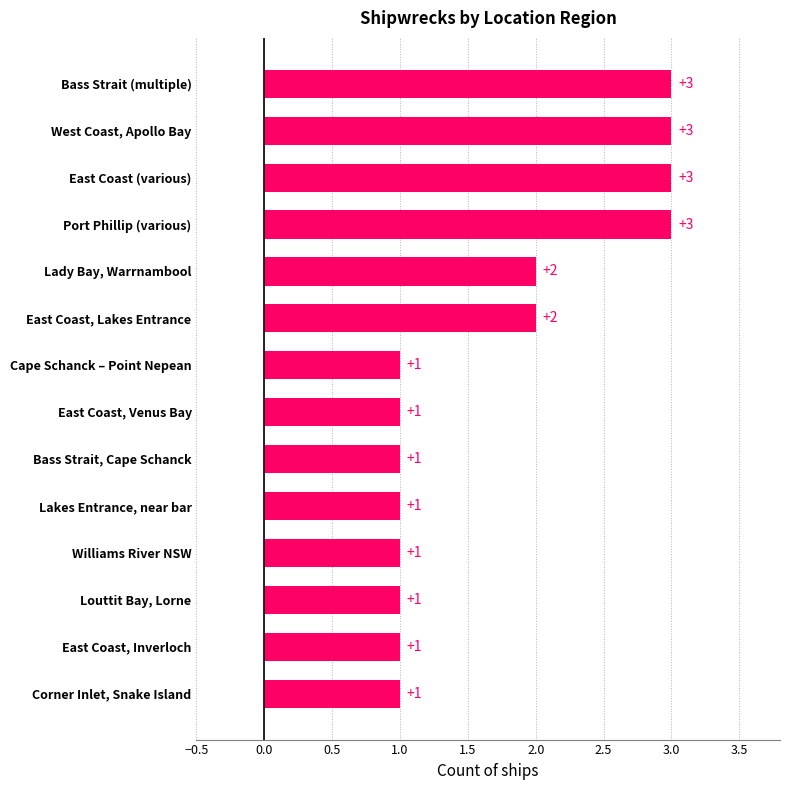

How many values are between 1 and 3?

14